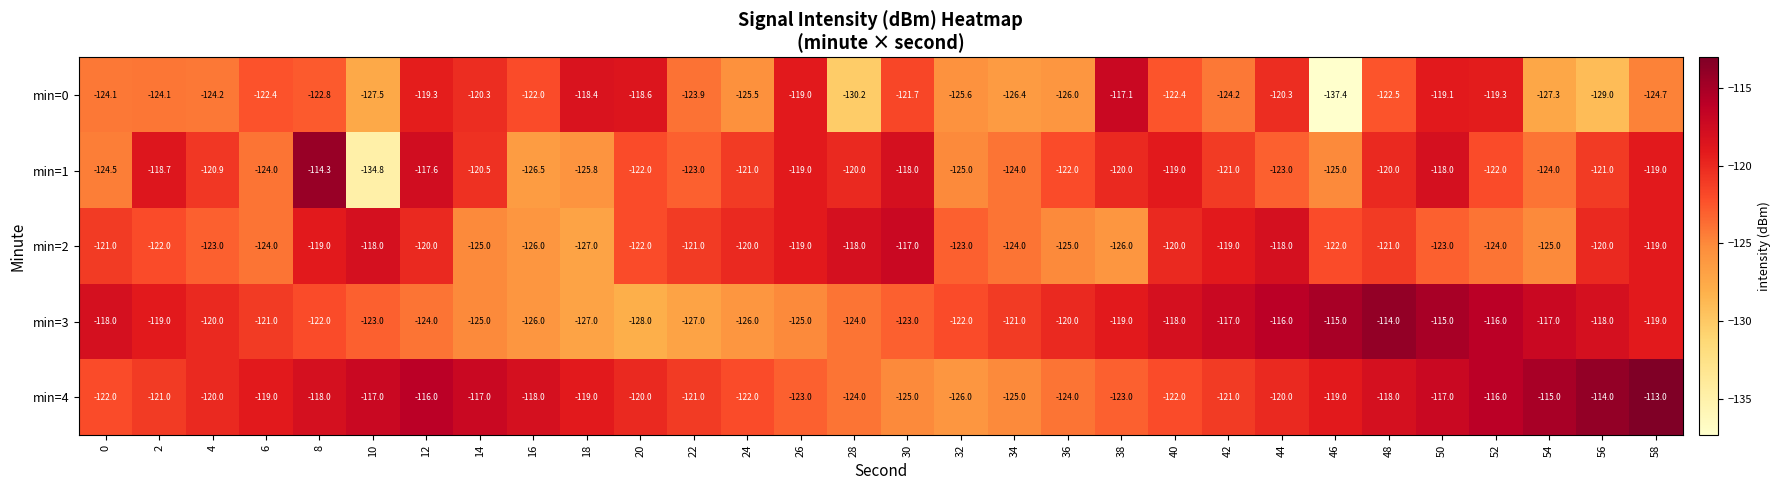

What is the difference between the maximum and minimum values in the min=0 series?

20.3